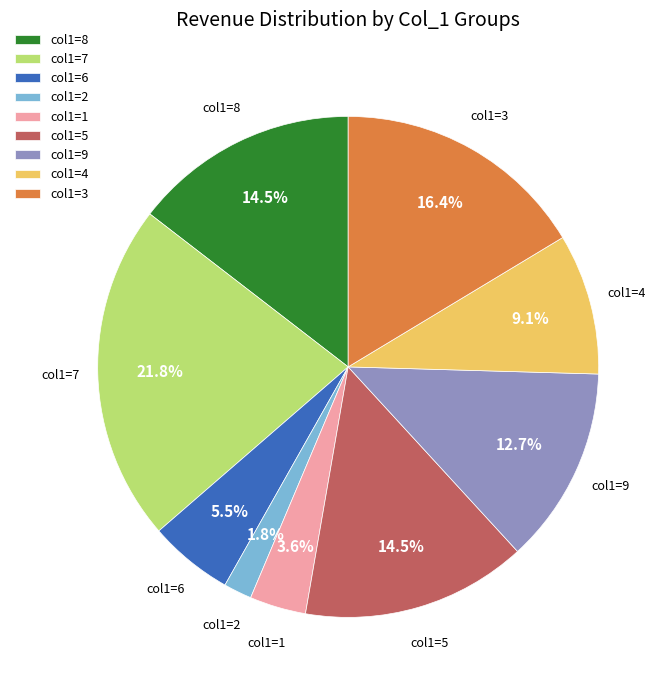

How many segments does this pie chart have?

9